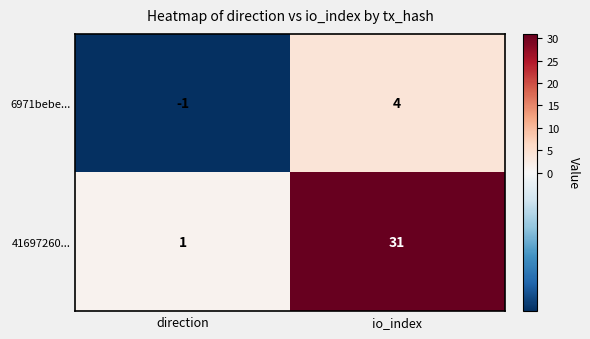

Is it true that 6971bebe... equals 2 at io_index?

False